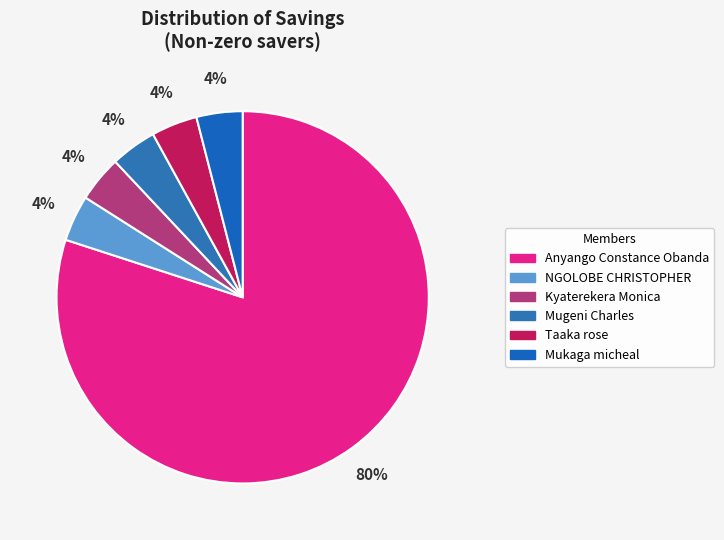

Rank the categories by value from lowest to highest.

NGOLOBE CHRISTOPHER, Kyaterekera Monica, Mugeni Charles, Taaka rose, Mukaga micheal, Anyango Constance Obanda